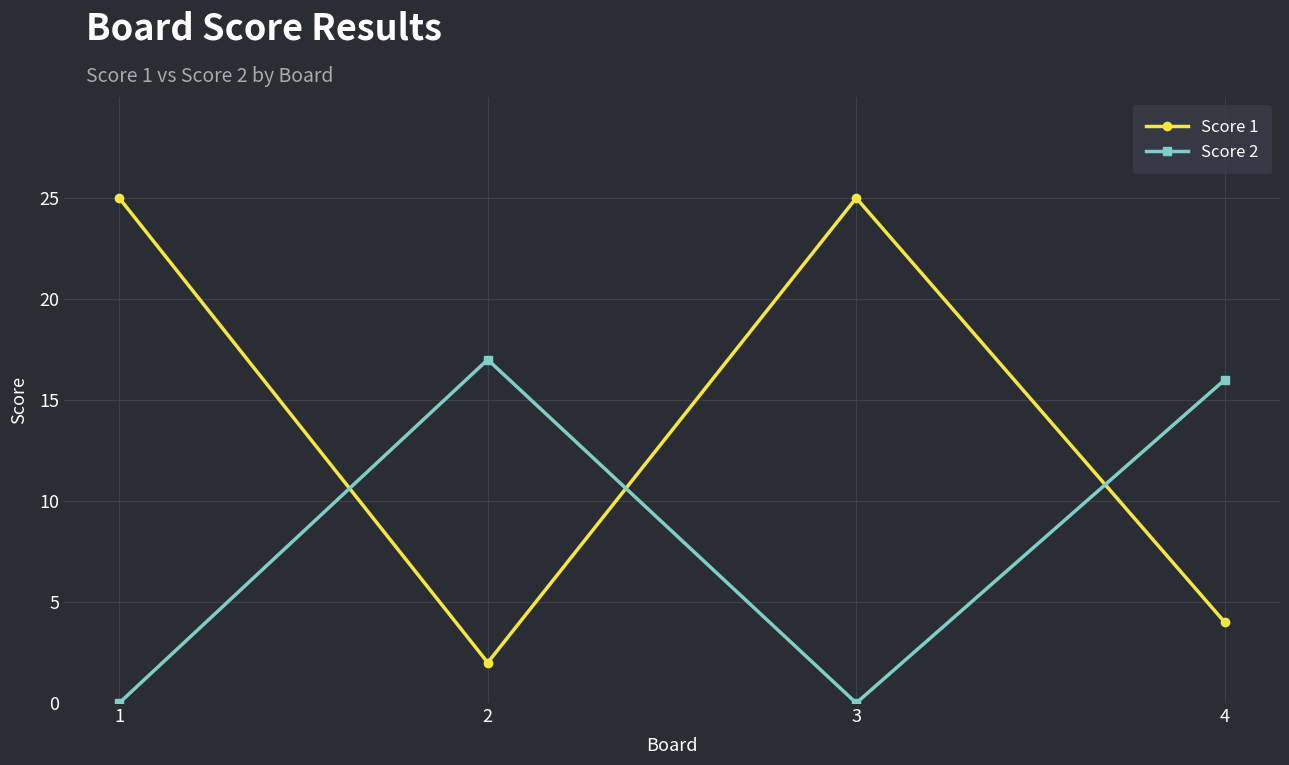

At 3, list the series in order from smallest to largest.

Score 2, Score 1